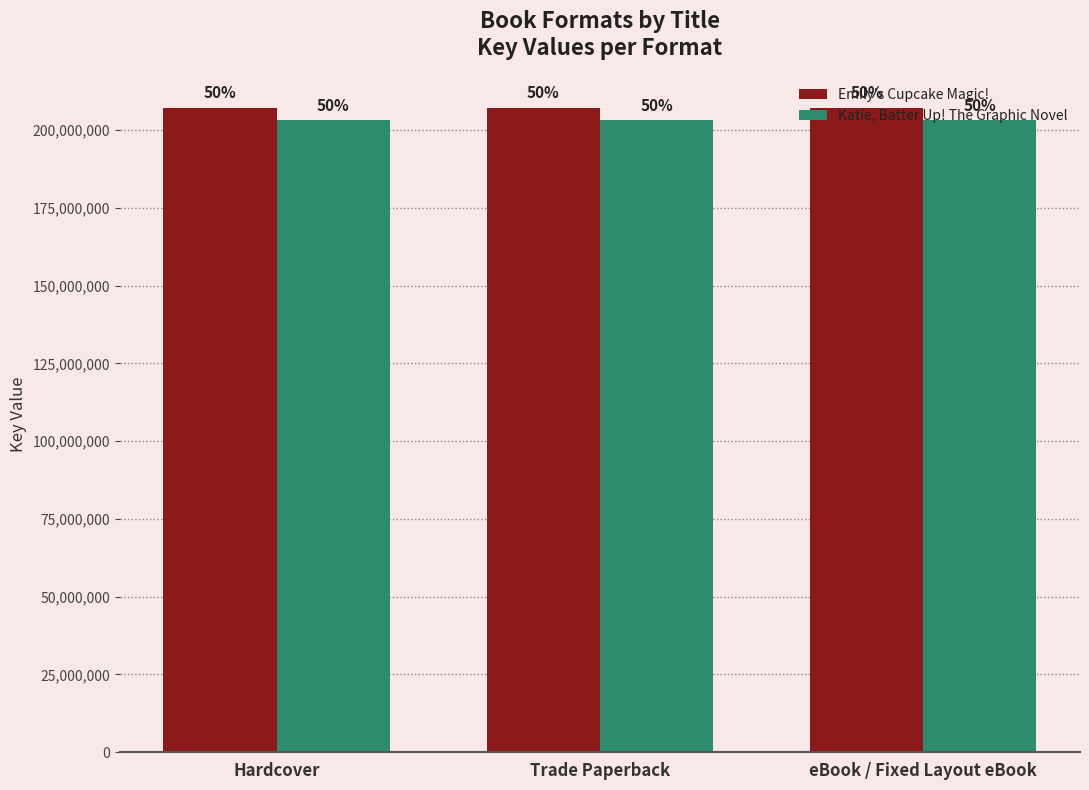

What is the spread (max minus min) of values at eBook / Fixed Layout eBook?

3989398